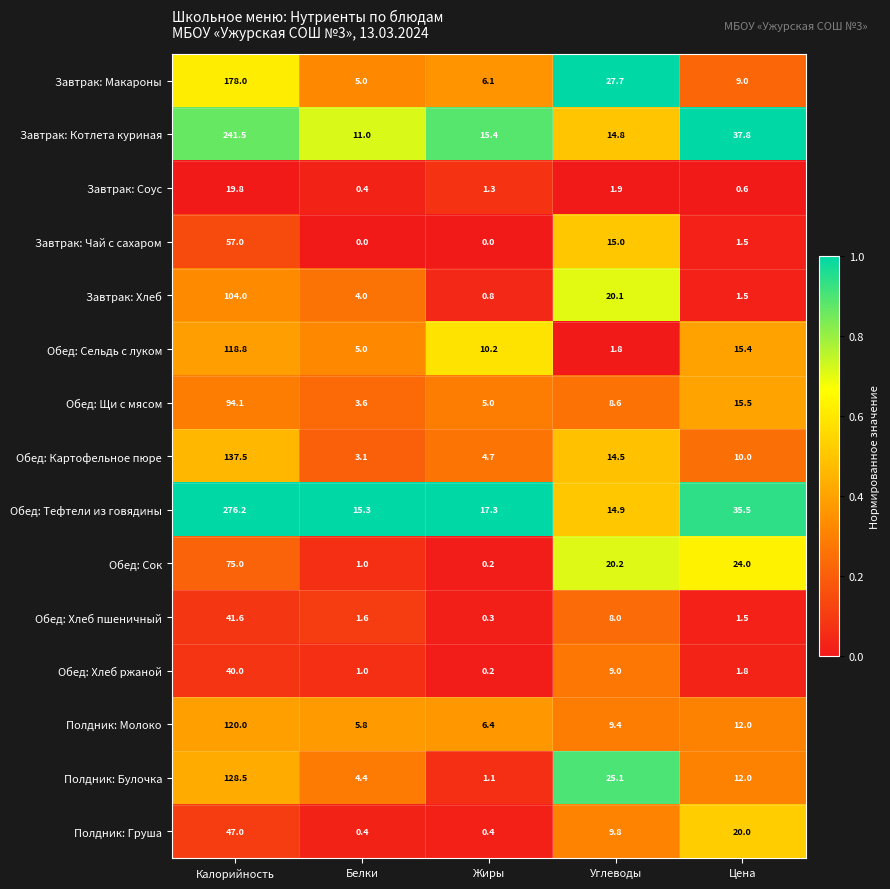

Between Белки and Жиры, which series saw the biggest shift?

Обед: Сельдь с луком